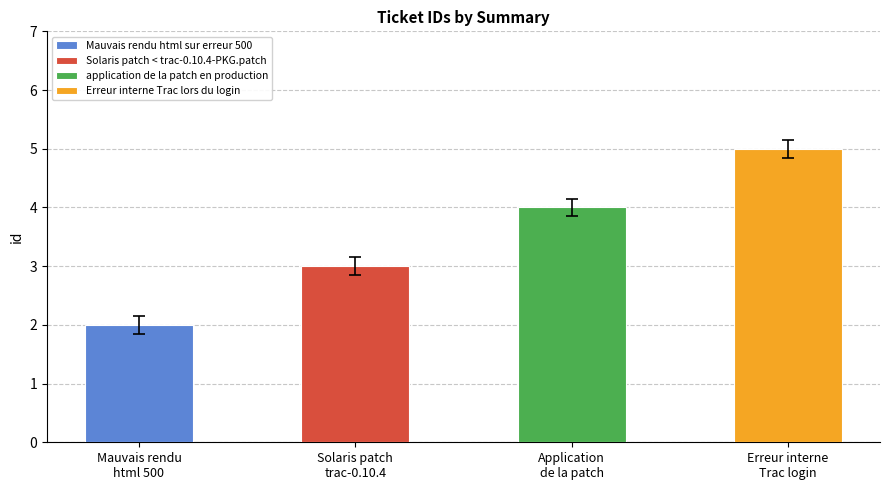

Reading left to right, what are all the values shown in this chart?

2	3	4	5